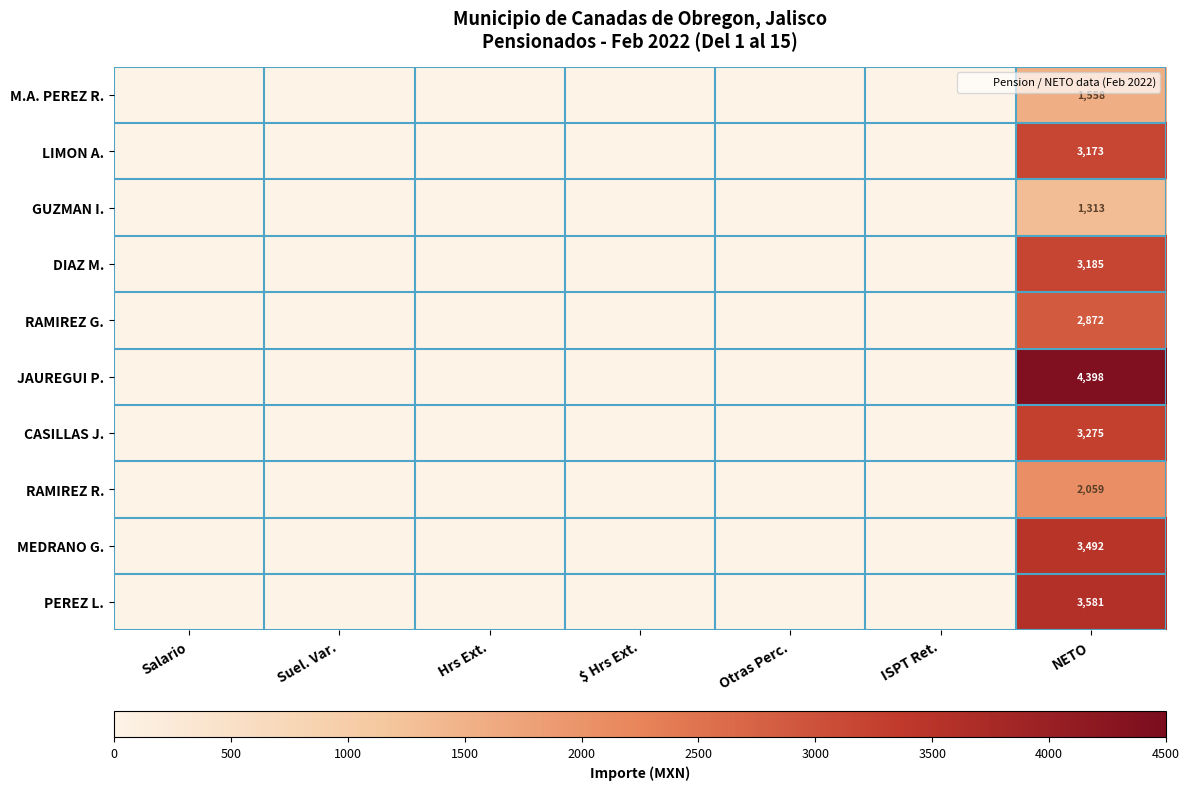

At NETO, list the series in order from smallest to largest.

GUZMAN I., M.A. PEREZ R., RAMIREZ R., RAMIREZ G., LIMON A., DIAZ M., CASILLAS J., MEDRANO G., PEREZ L., JAUREGUI P.